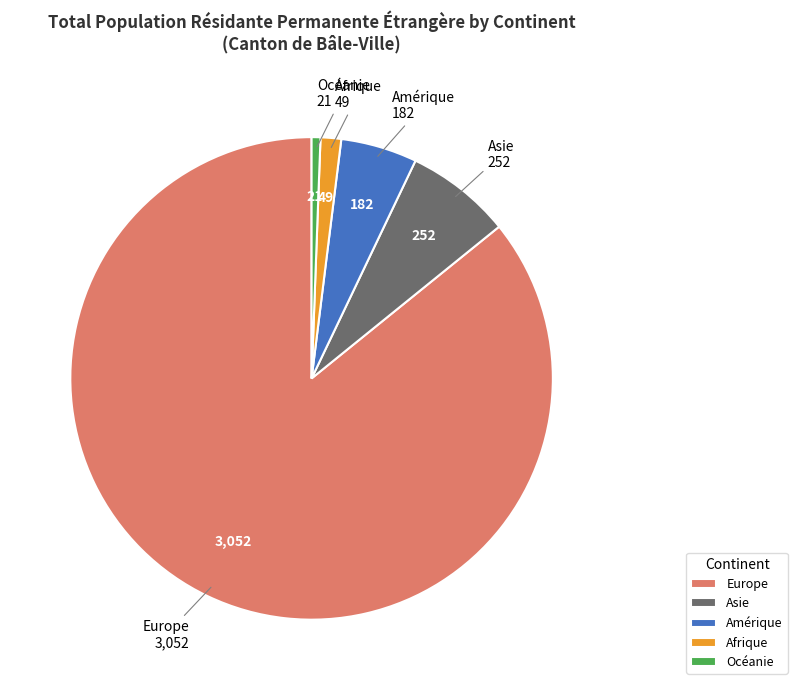

Rank the categories by value from lowest to highest.

Océanie, Afrique, Amérique, Asie, Europe